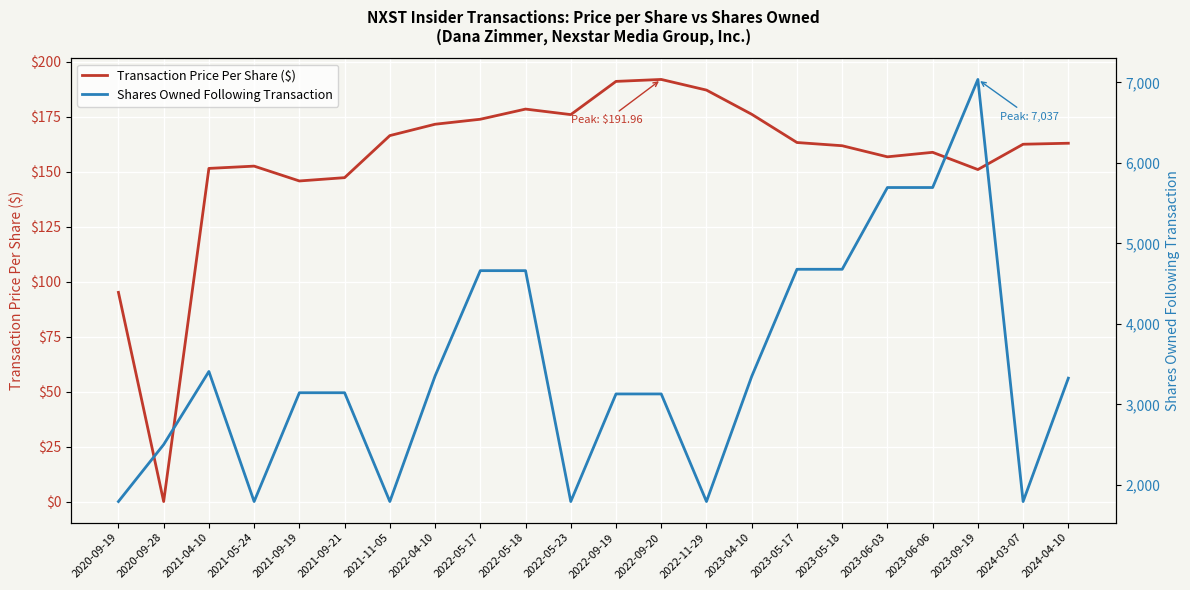

What position from the right is 2023-04-10?

8